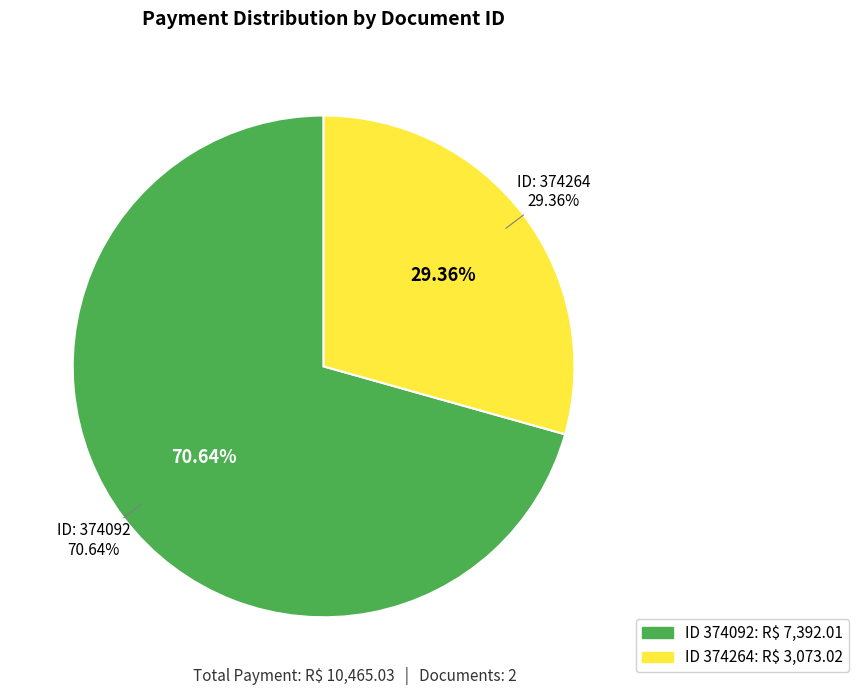

What is the largest slice in the pie chart?

374092